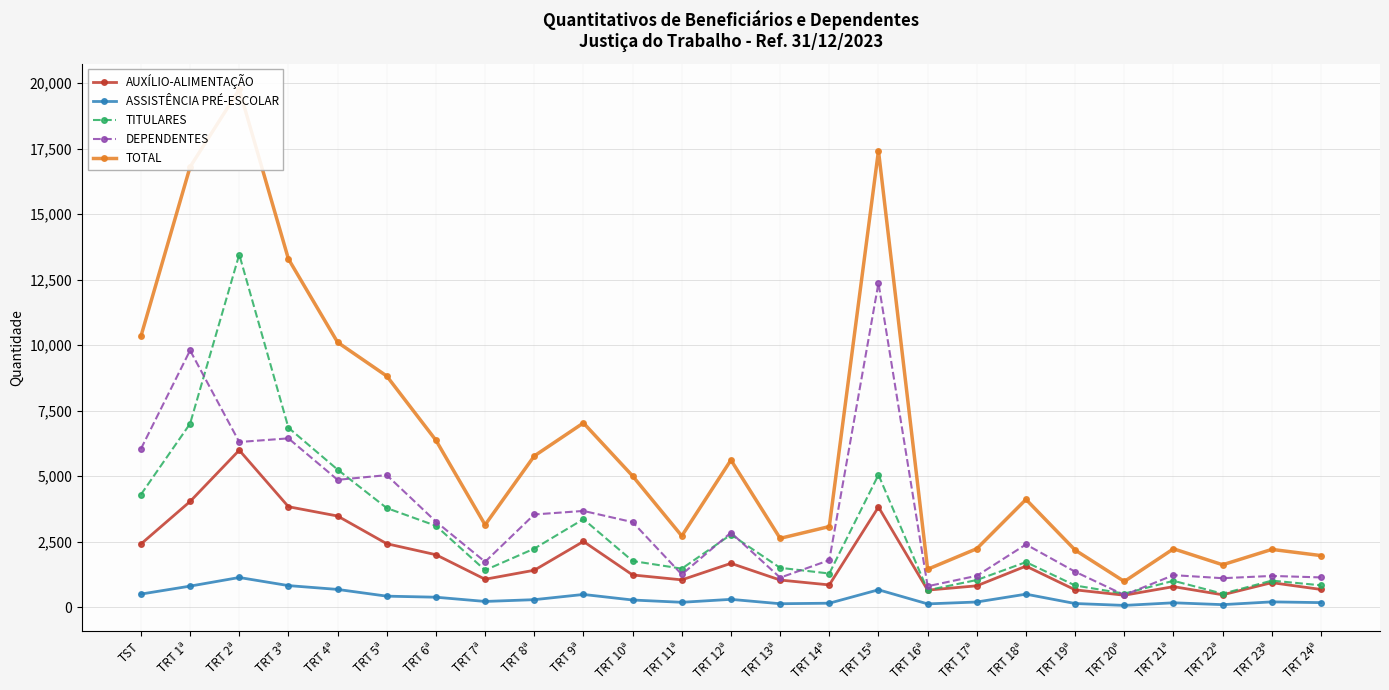

Which has a higher value, TRT 3ª or TRT 7ª?

TRT 3ª